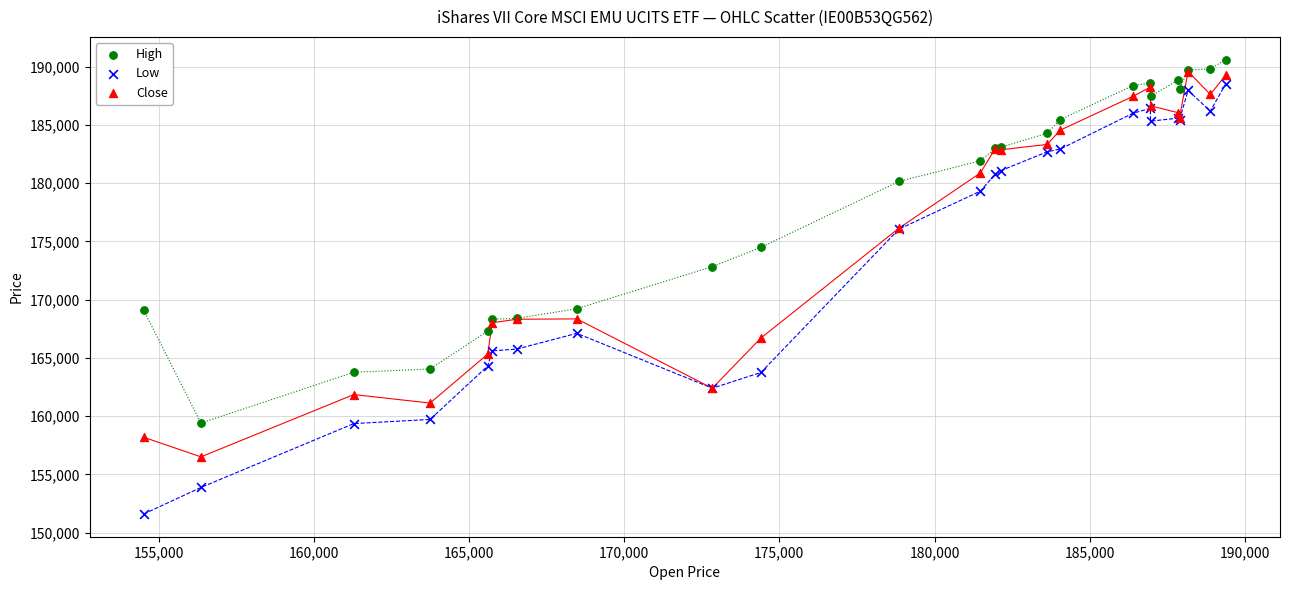

Which series contains the highest Y value?

High